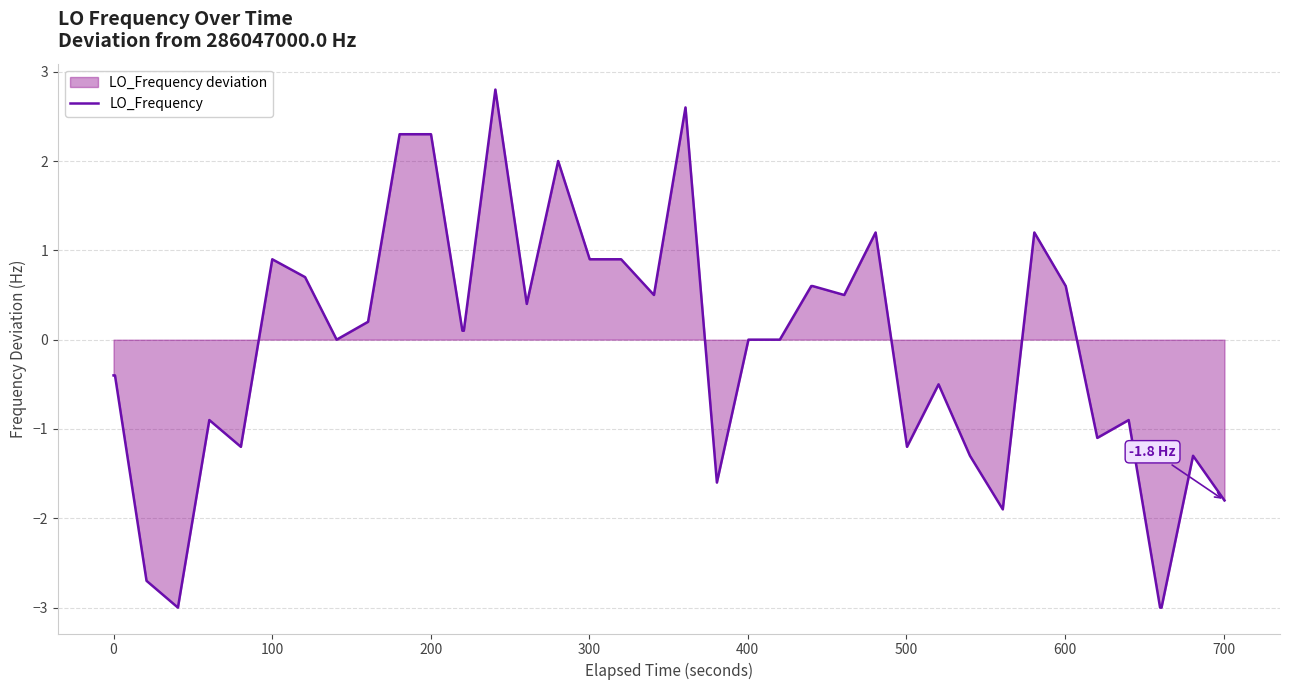

True or false: the data has more than 0 interior local peaks.

True